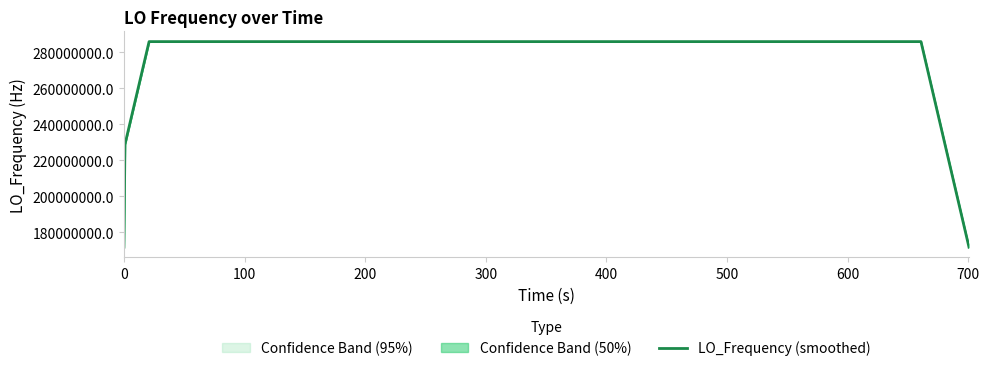

True or false: the data shows 94231081.0 at 31.

False